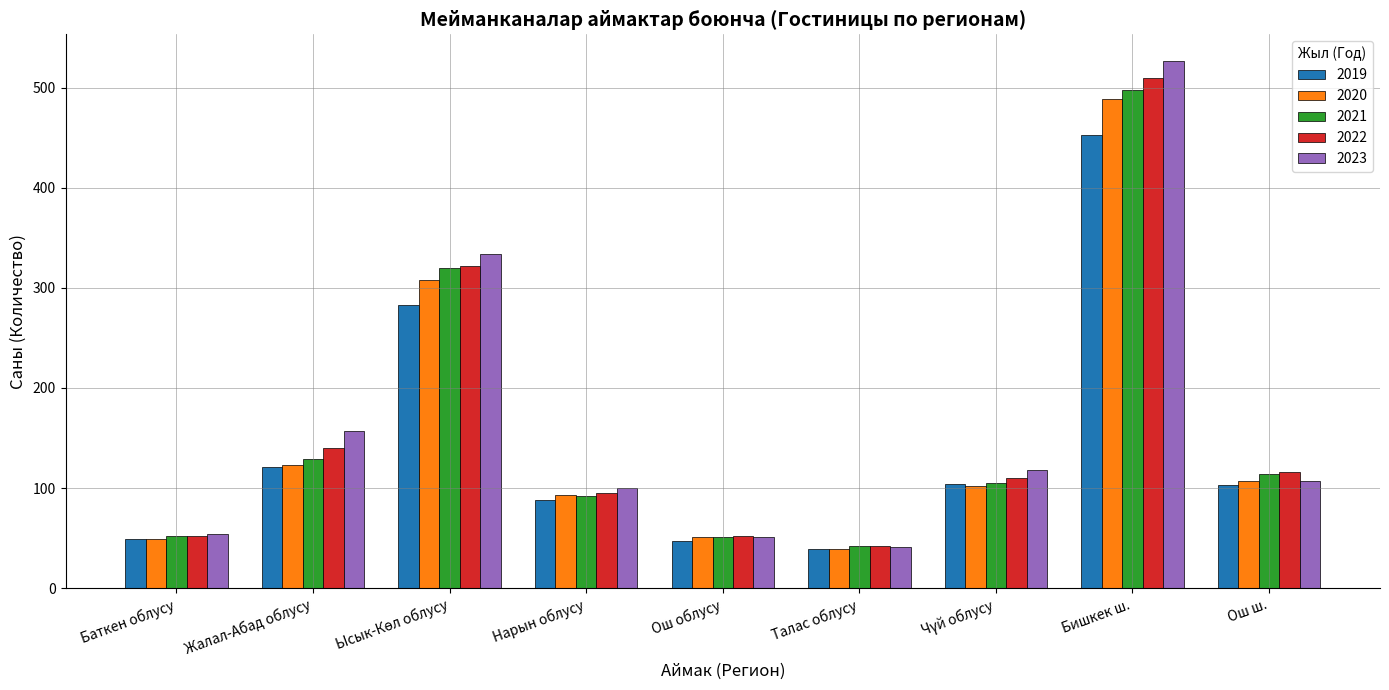

At Бишкек ш., list the series in order from smallest to largest.

2019, 2020, 2021, 2022, 2023